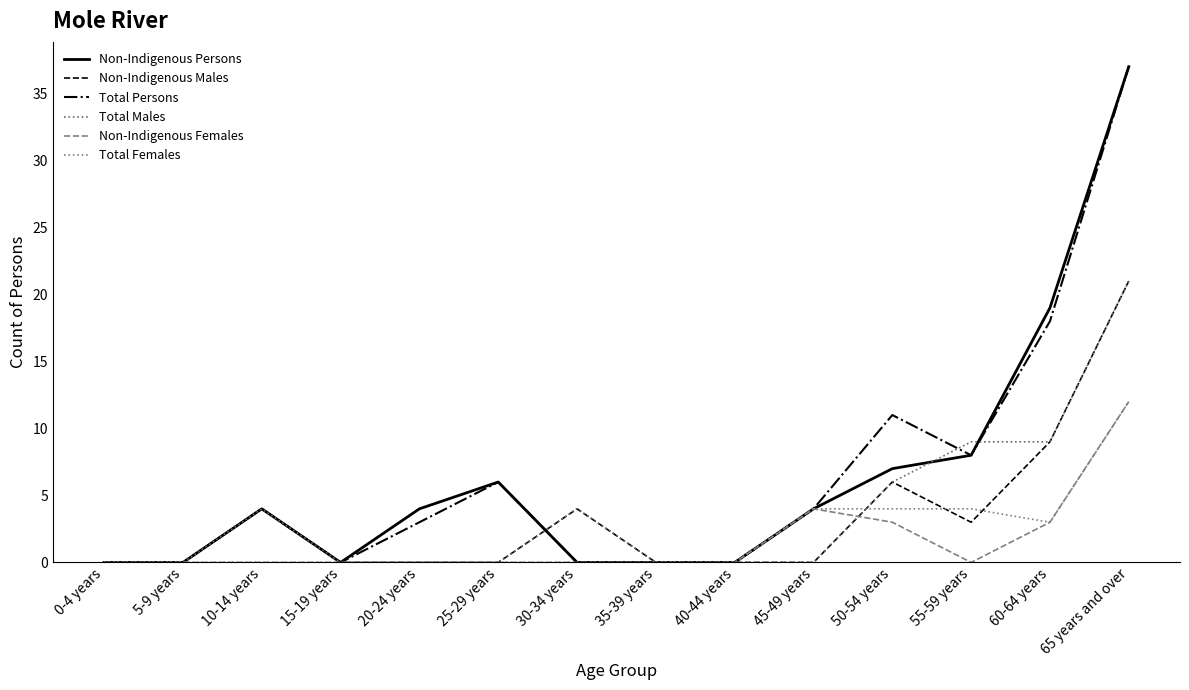

Where is the first local maximum for Non-Indigenous Persons?

10-14 years